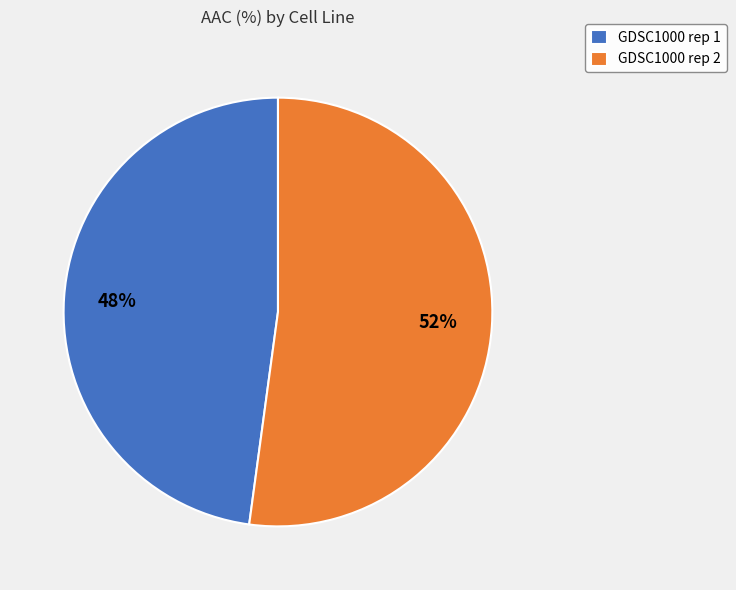

Which slice is the smallest?

GDSC1000 rep 1